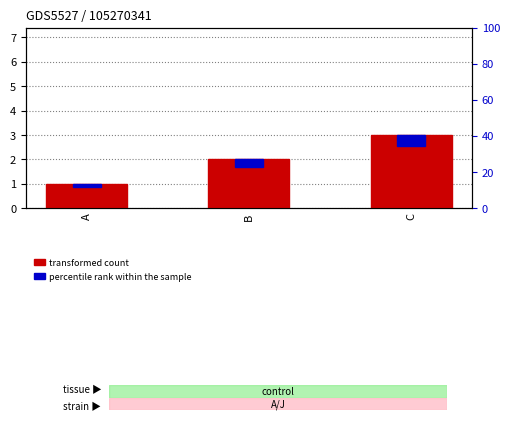

What is the difference between the highest and lowest values at C?

2.6